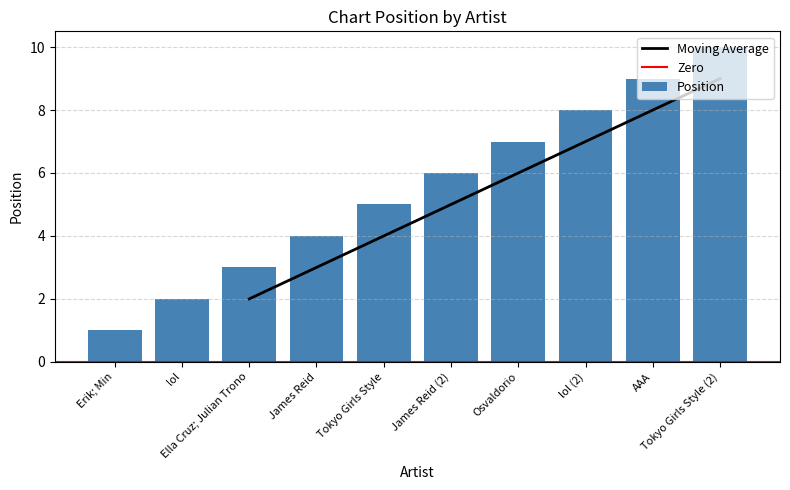

Is it true that the value at Osvaldorio is 2?

False